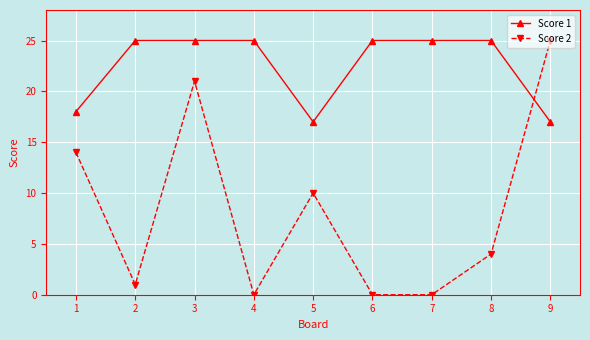

How many values in the Score 2 series are below 4?

4